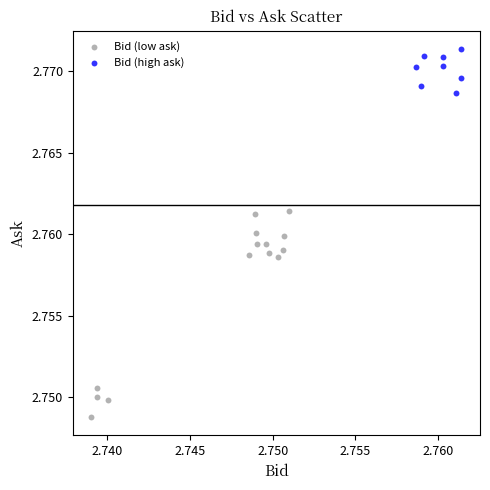

What are all the series names shown in the legend?

Bid (low ask), Bid (high ask)